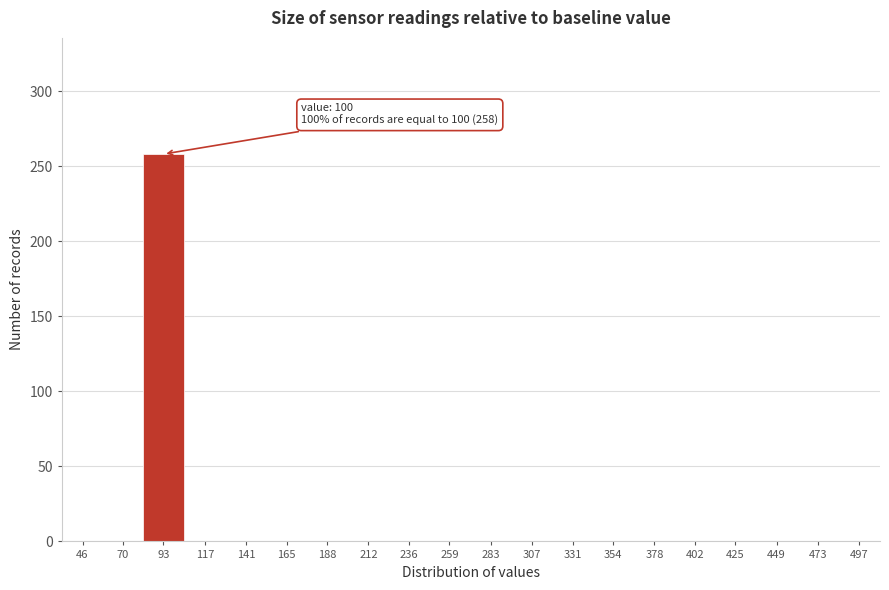

Reading right to left, extract all data points from this chart.

497=0	473=0	449=0	425=0	402=0	378=0	354=0	331=0	307=0	283=0	259=0	236=0	212=0	188=0	165=0	141=0	117=0	93=258	70=0	46=0